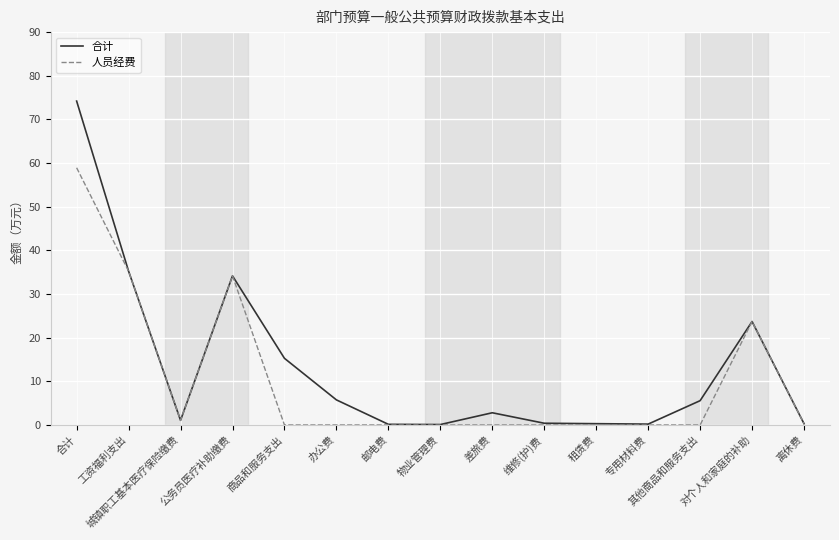

At which category is the sum across all series the highest?

合计